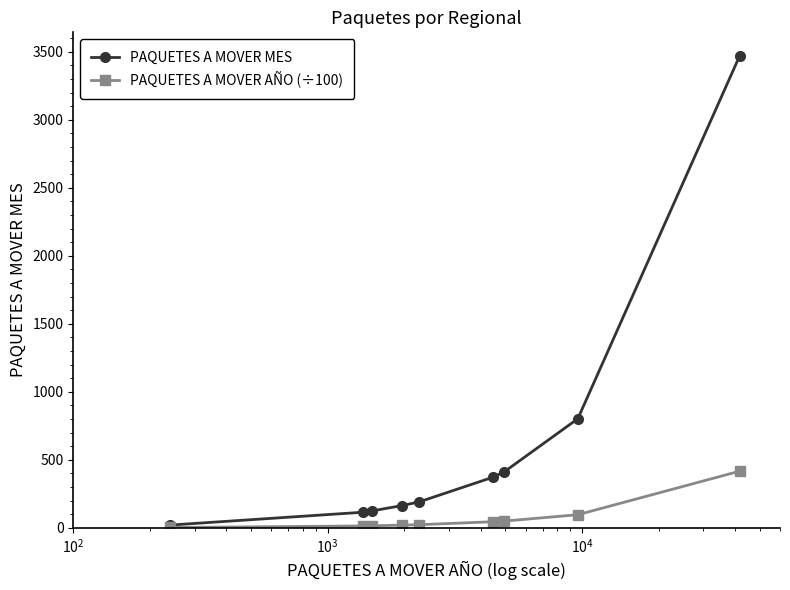

Which series has the widest spread of values?

PAQUETES A MOVER MES